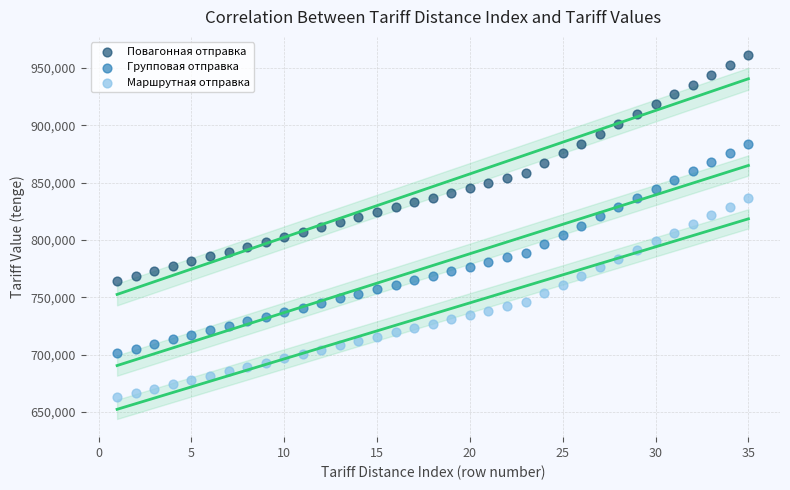

Across all data points, what is the range of Y values (max minus min)?

298744